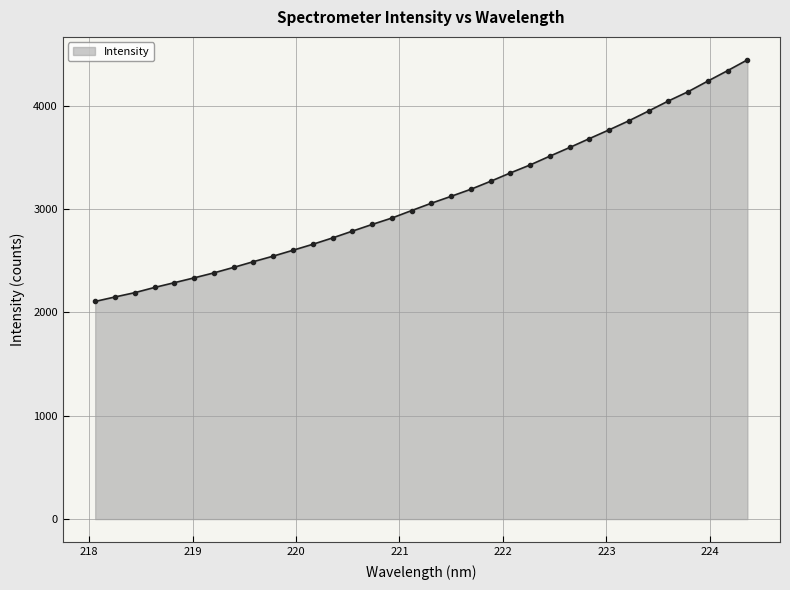

What is the difference between the maximum and second lowest values?

2295.4